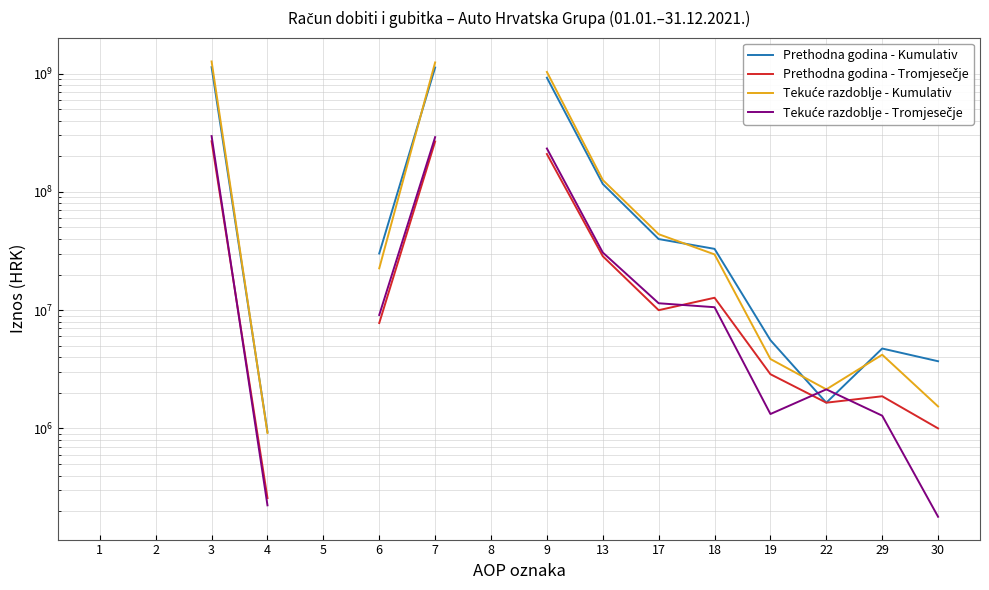

Where do Prethodna godina - Tromjesečje and Tekuće razdoblje - Tromjesečje first cross each other?

3 and 4